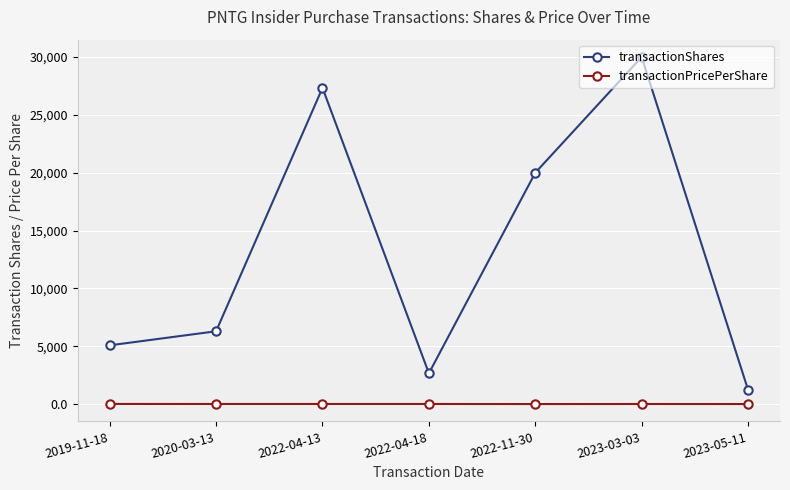

Where is the first local maximum for transactionShares?

2022-04-13